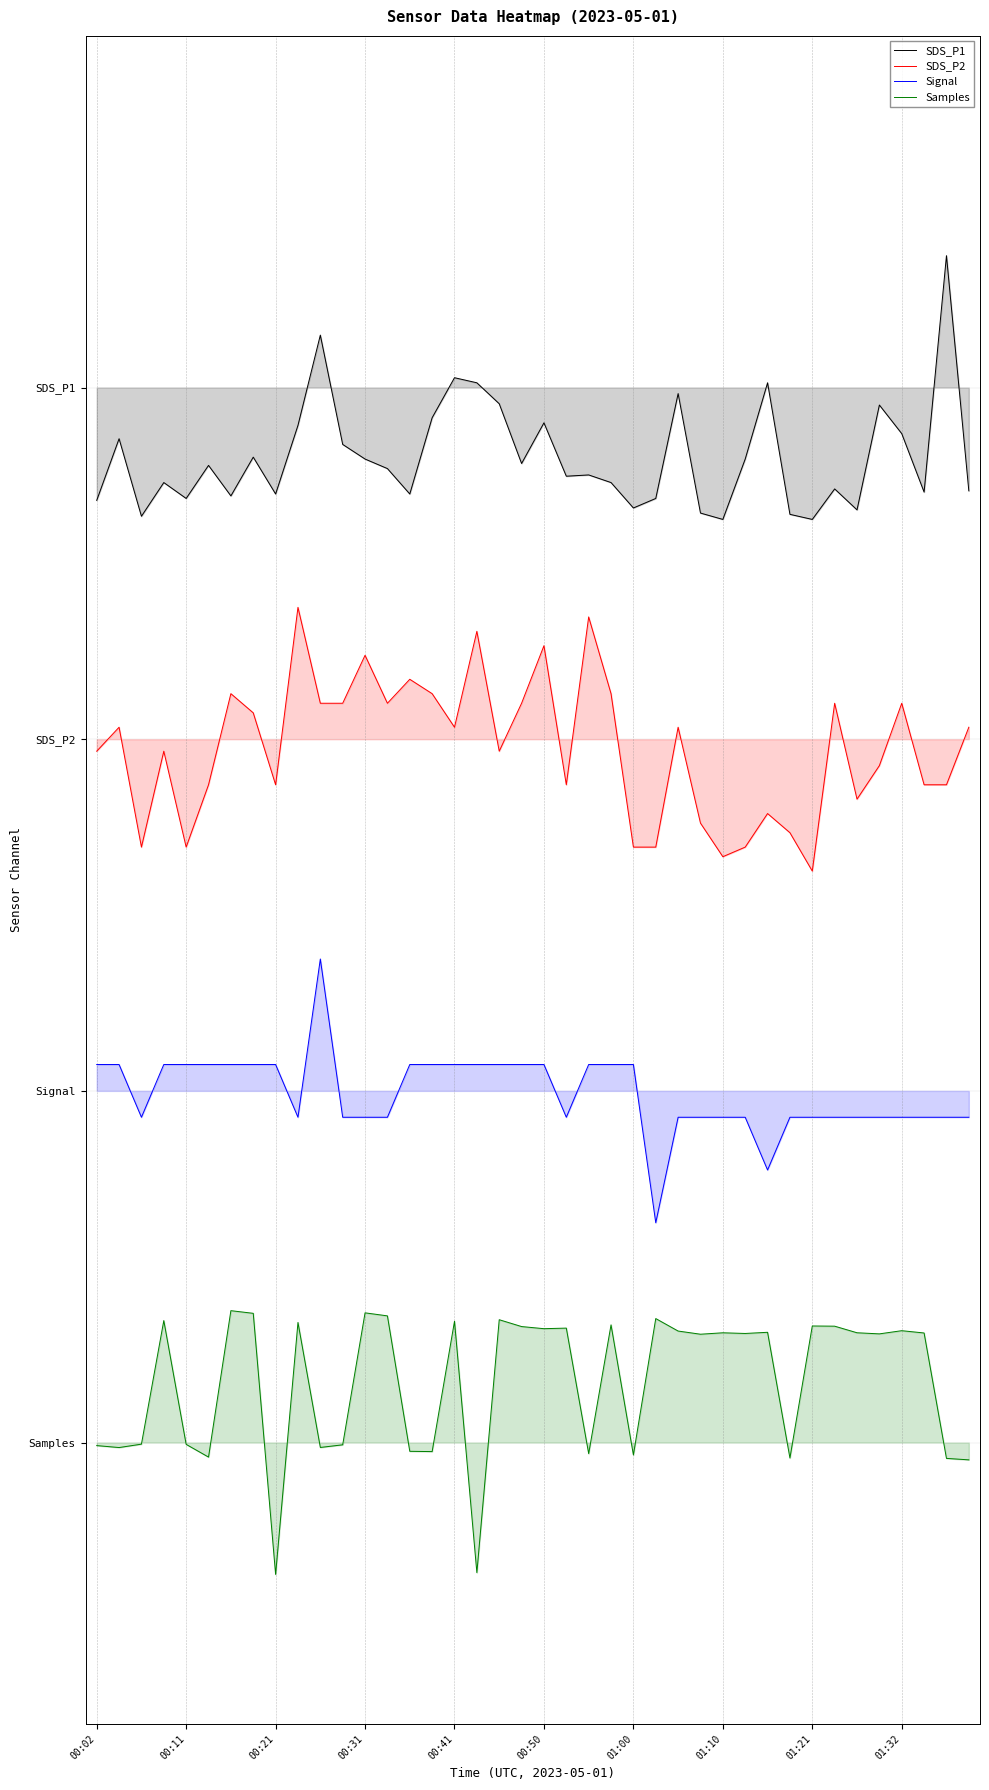

The value of SDS_P2 at 00:50 is 2.7. True or false?

True